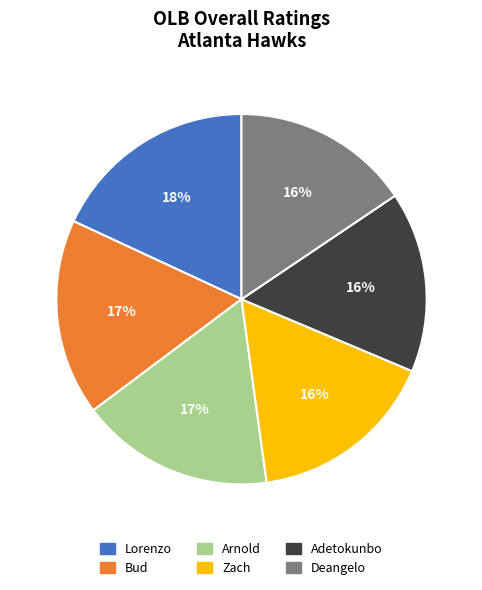

To the nearest percent, what percentage of the pie is Deangelo?

16%